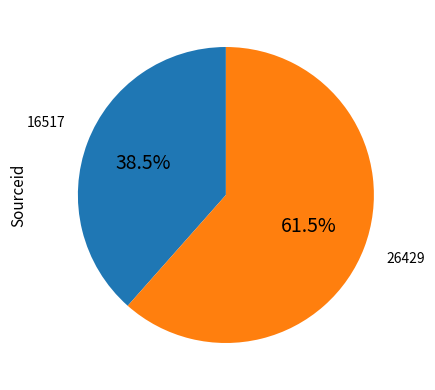

Does any single category account for the majority?

Yes